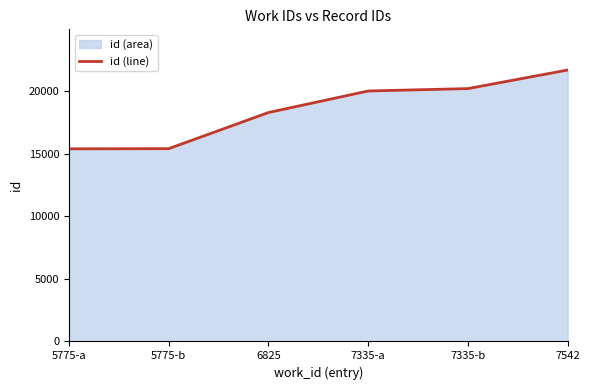

Reading left to right, list all the values displayed in this chart.

5775-a=15402	5775-b=15416	6825=18305	7335-a=20027	7335-b=20218	7542=21701